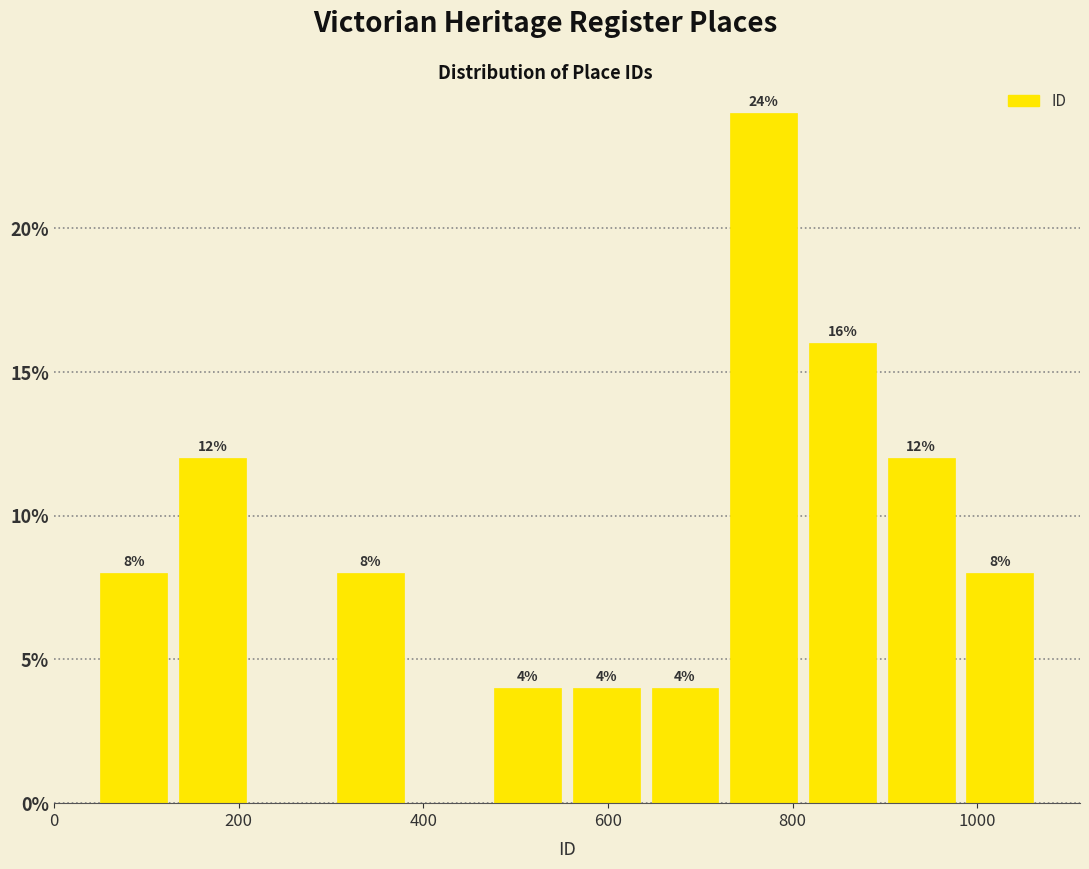

Over which range of the x-axis is the bar tallest?

720 to 820